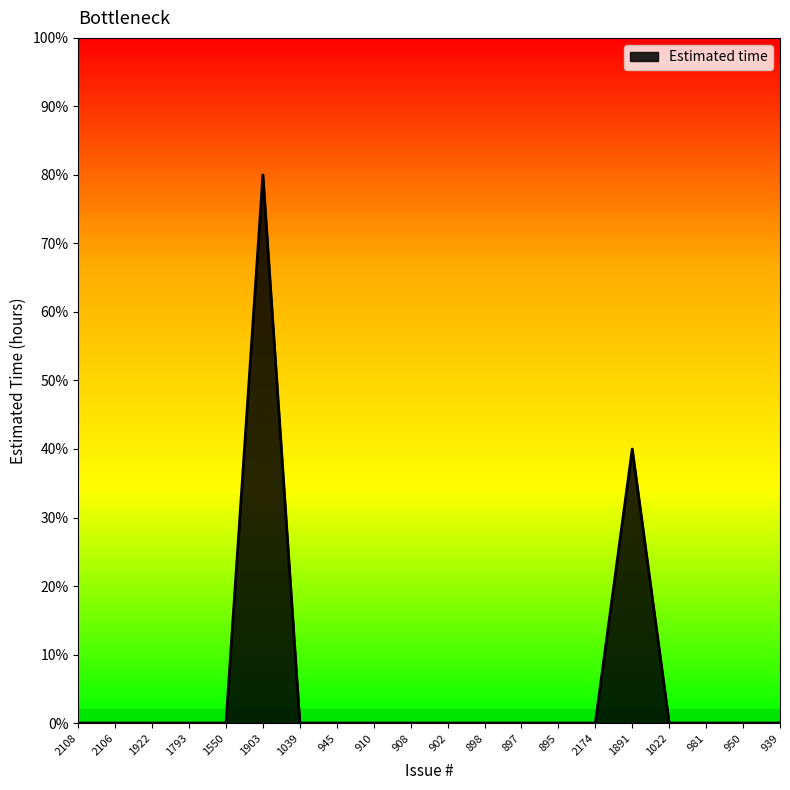

Is this an area chart (filled region under the line)?

Yes